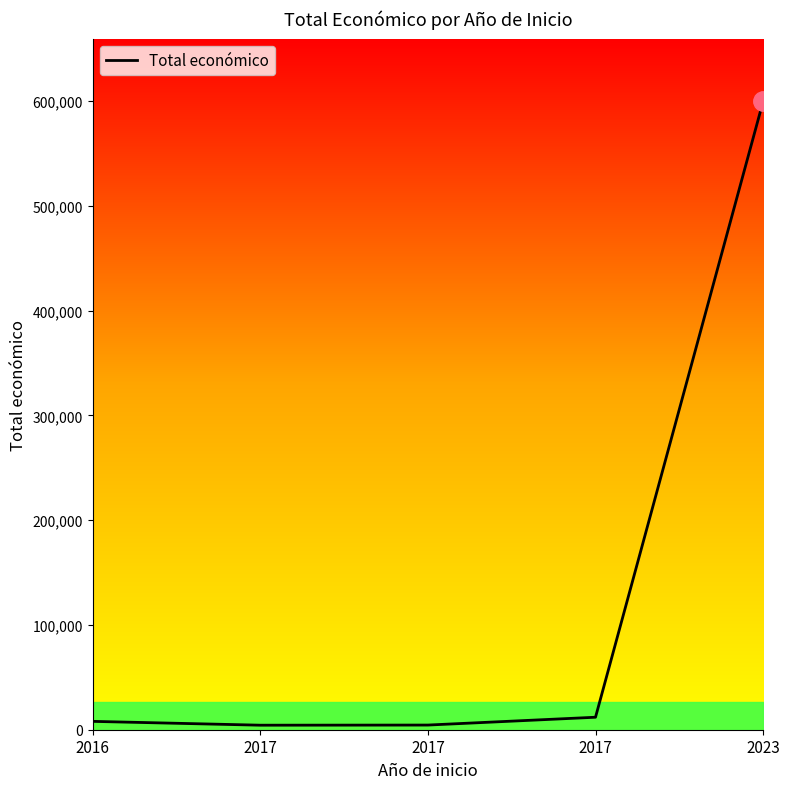

True or false: there are more than 2 points higher than both neighbors.

False